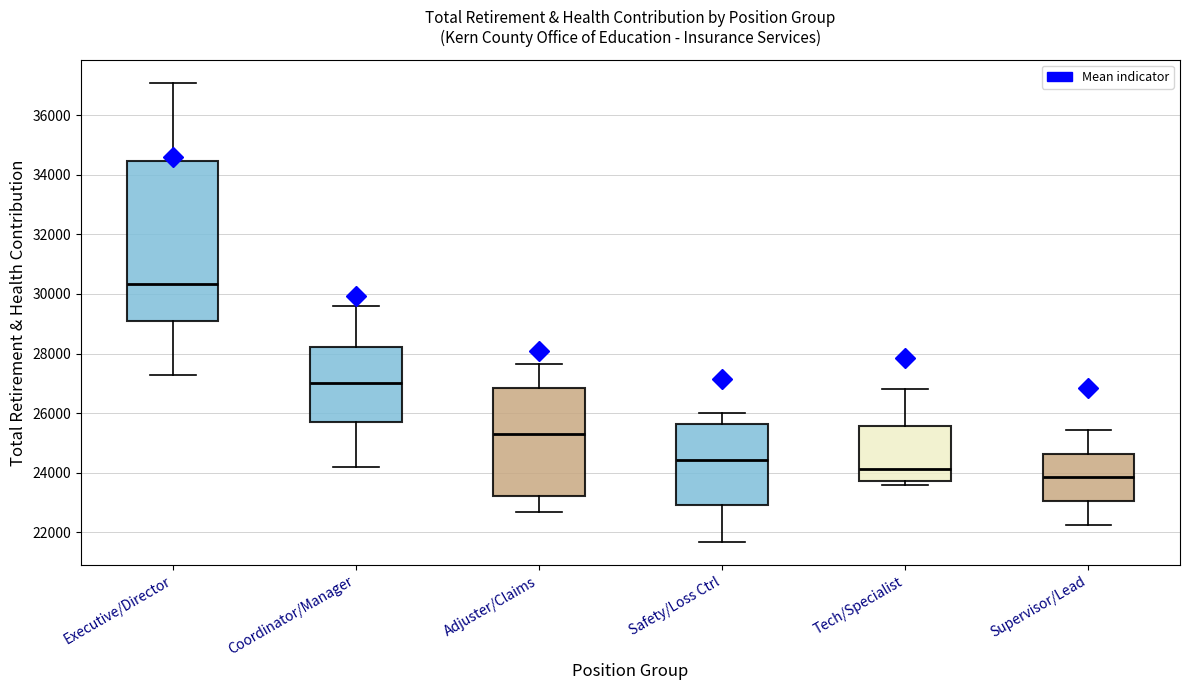

Where does the upper whisker of the box for Supervisor/Lead end on the y-axis? The values are not printed on the chart, so give them approximately, as read against the axis.

25400